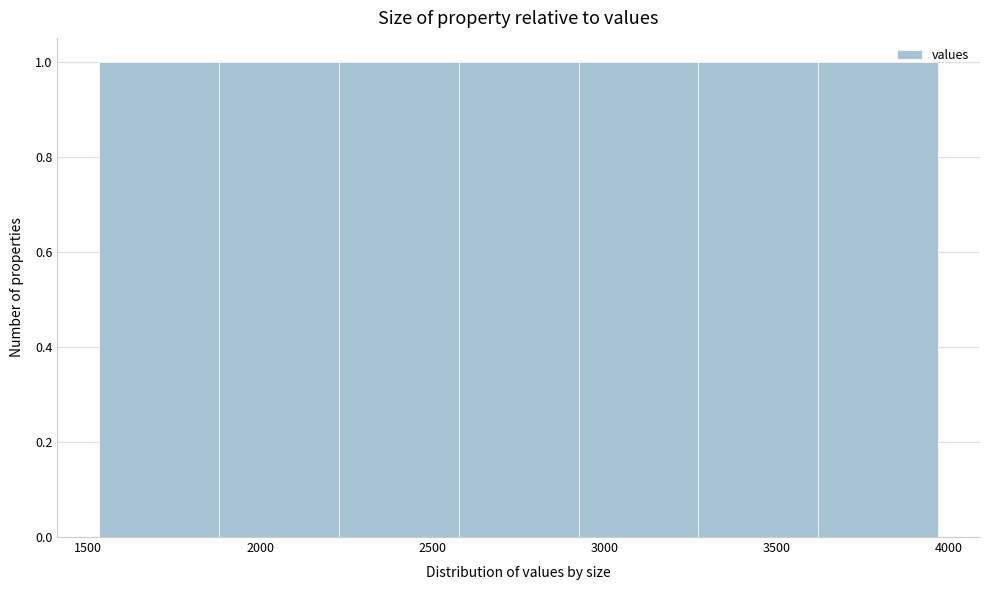

How tall is the bar that spans 3250 to 3600 on the x-axis? Neither the bar edges nor the heights are printed on the chart, so give them approximately, as read against the axes.

1